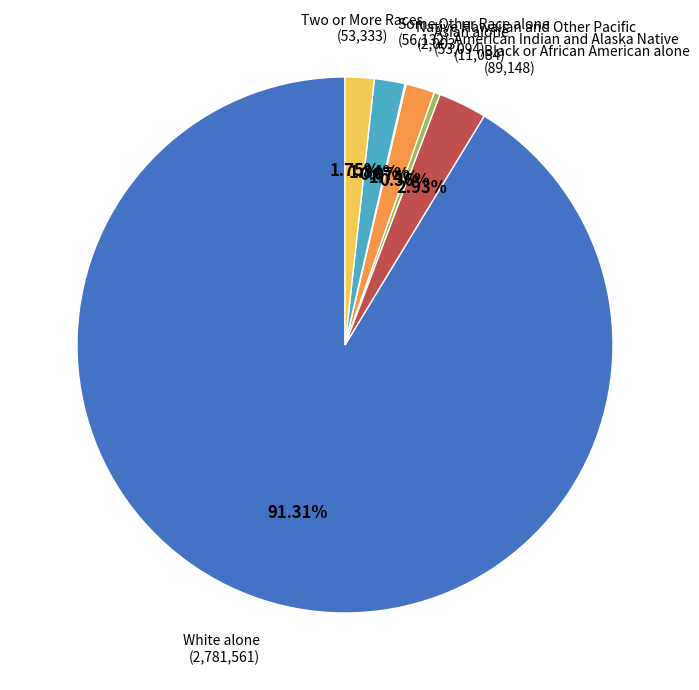

Which has a higher value, American Indian and Alaska Native or Some Other Race alone?

Some Other Race alone